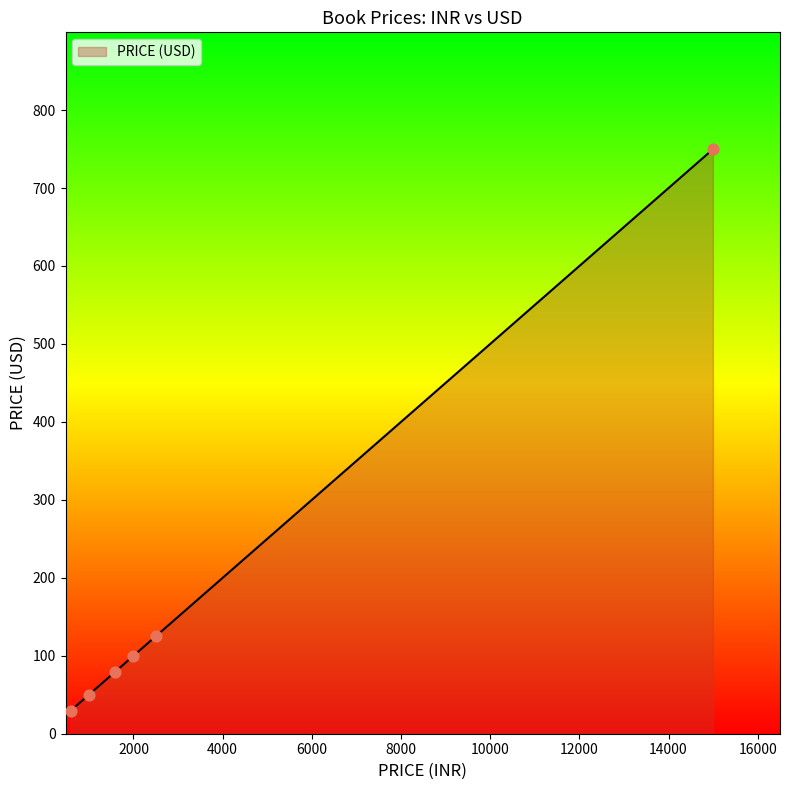

What is the average value?

188.9